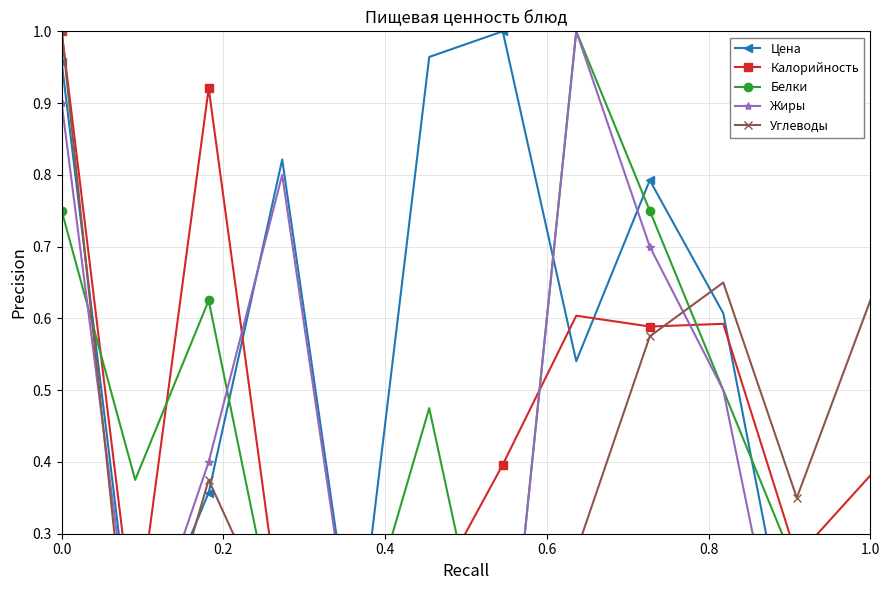

What is the sum of all Жиры values?

4.5